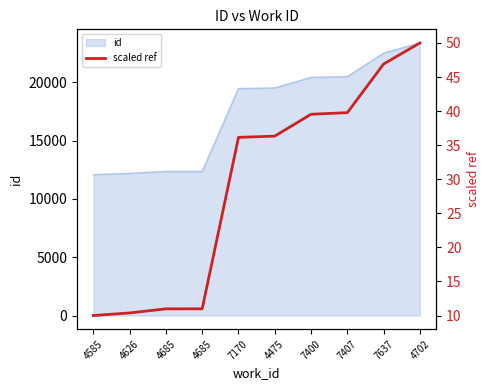

What is the value of the 6th point from the left?

36.3